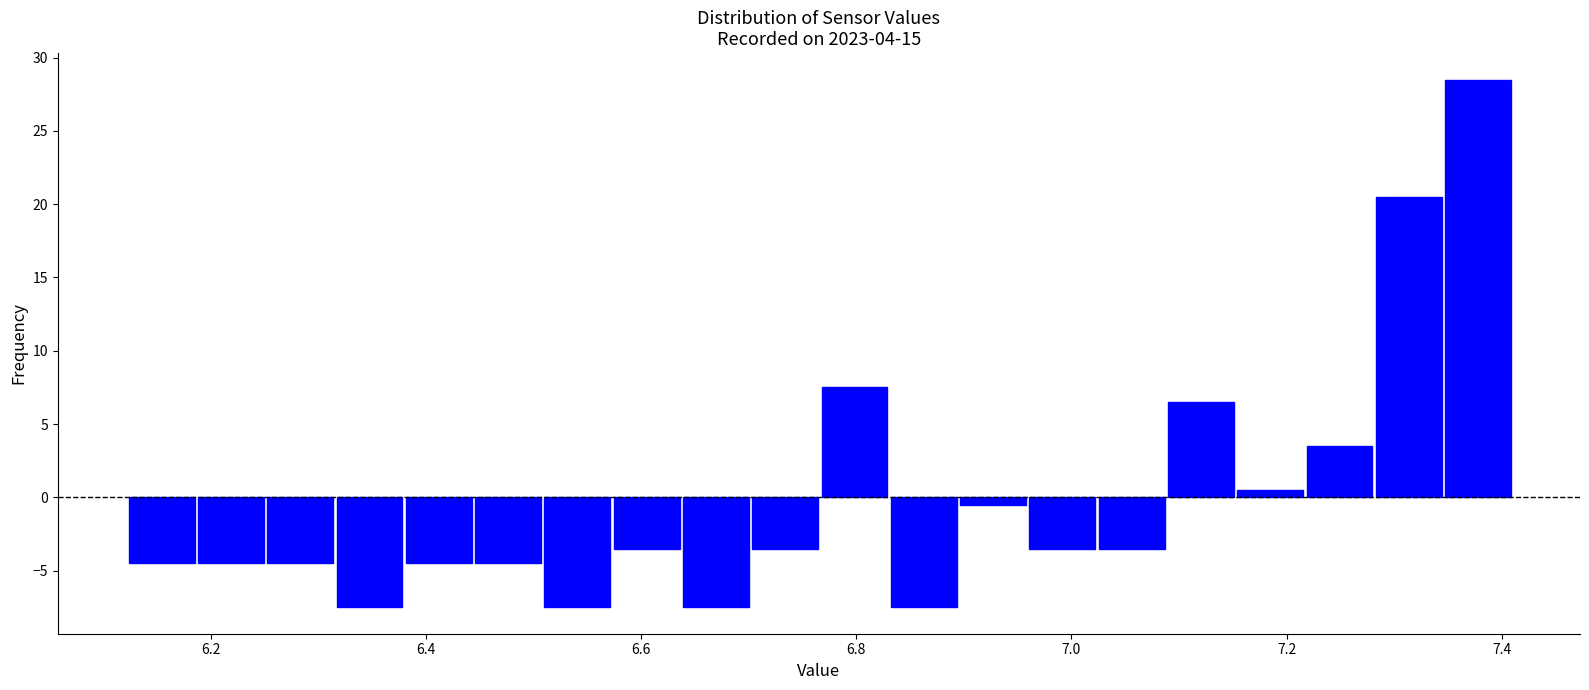

Around what value on the x-axis is the tallest bar? Give the approximate position of its centre, as read against the axis.

7.38